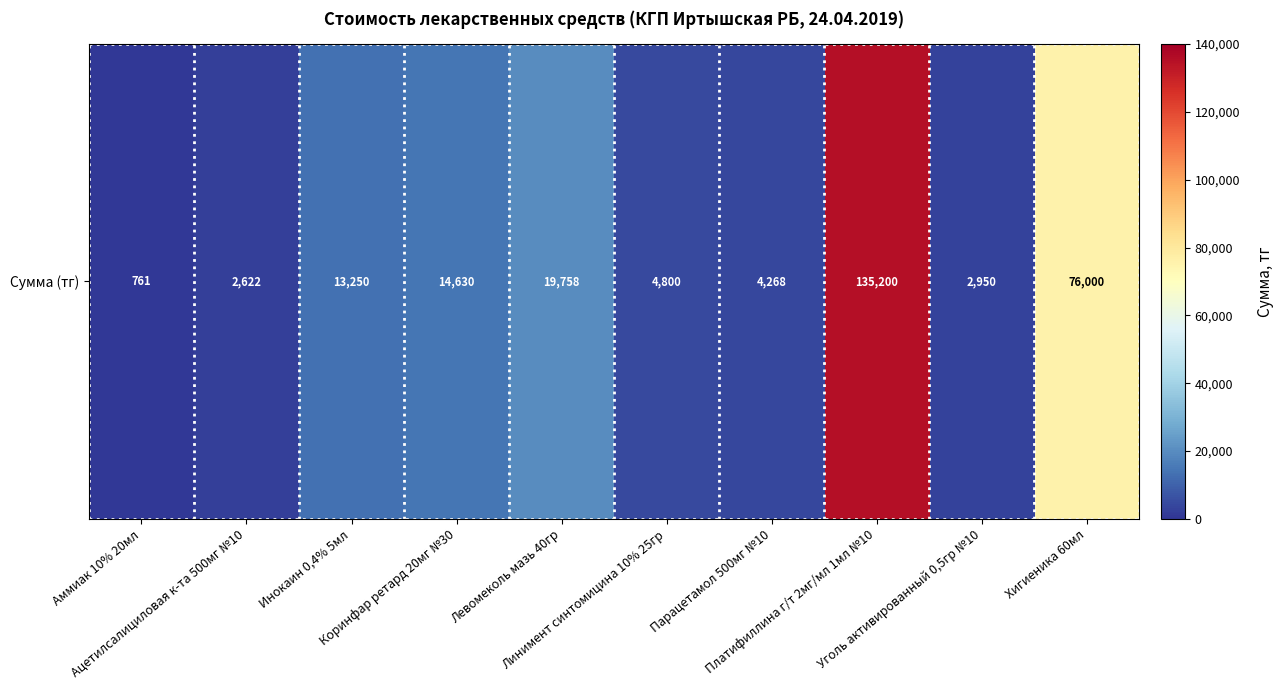

What is the change in value from Парацетамол 500мг №10 to Хигиеника 60мл?

+71732.0